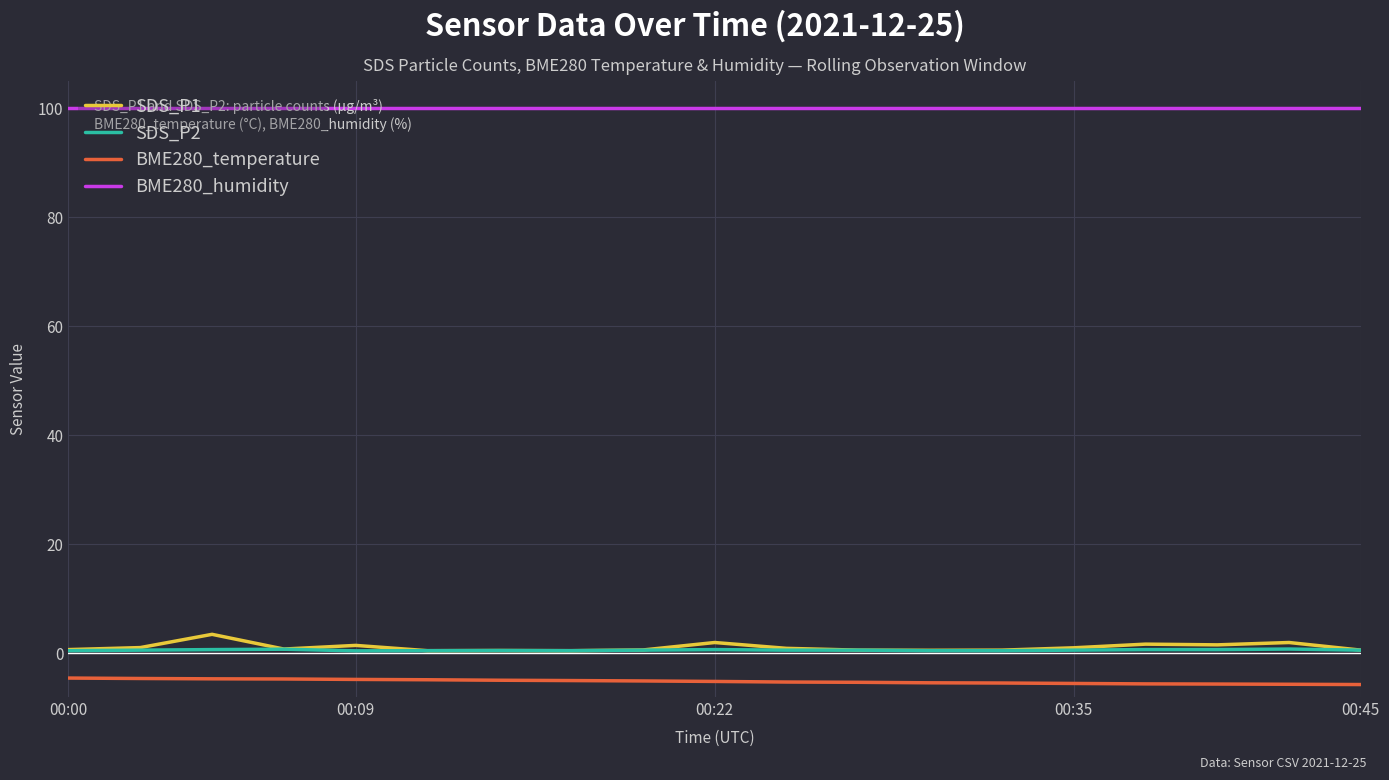

What is the difference between the maximum and minimum values in the SDS_P2 series?

0.3